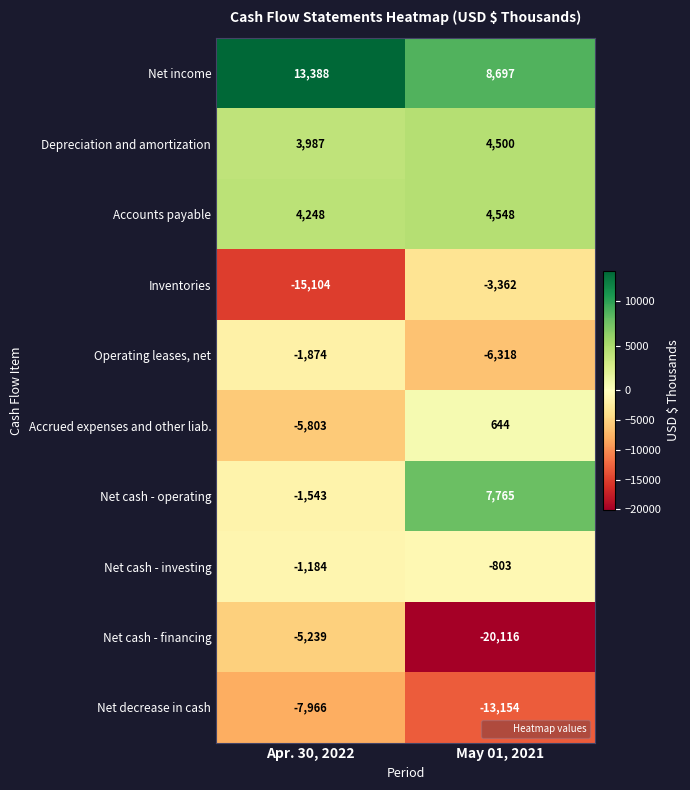

What is the average value of the Net cash - operating series?

3111